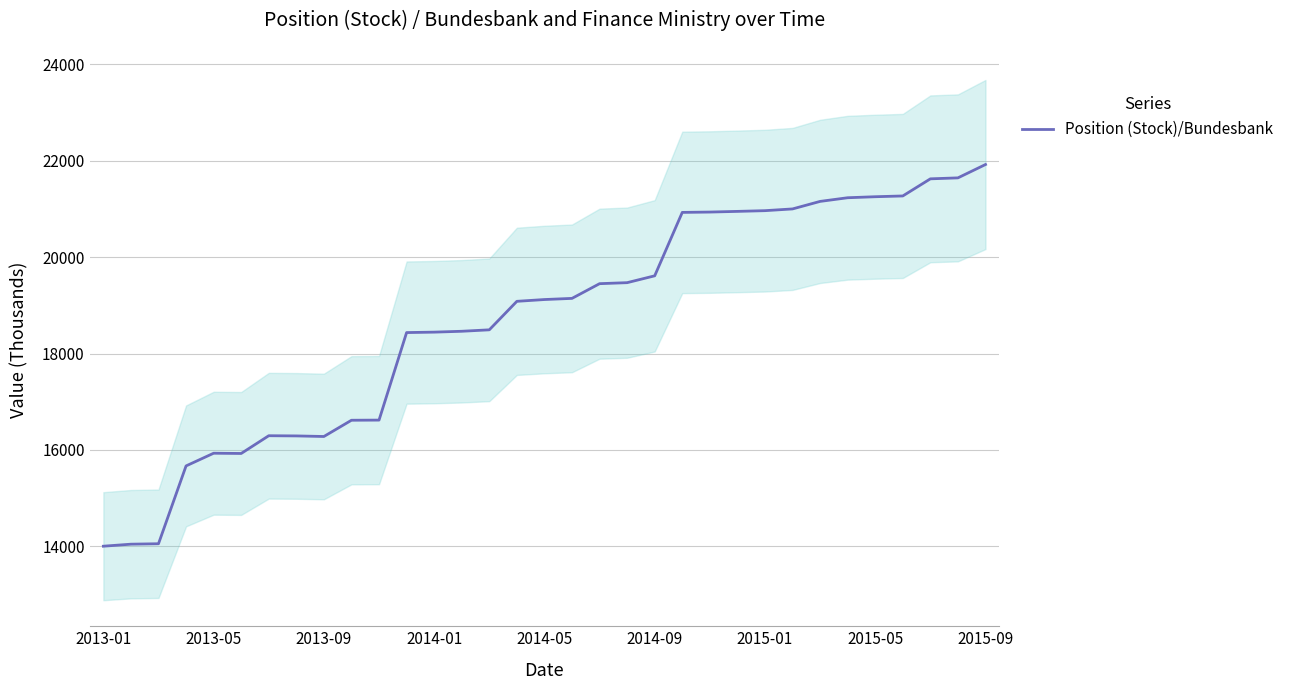

Which category has the highest value in the Position (Stock)/Bundesbank series?

2015-09